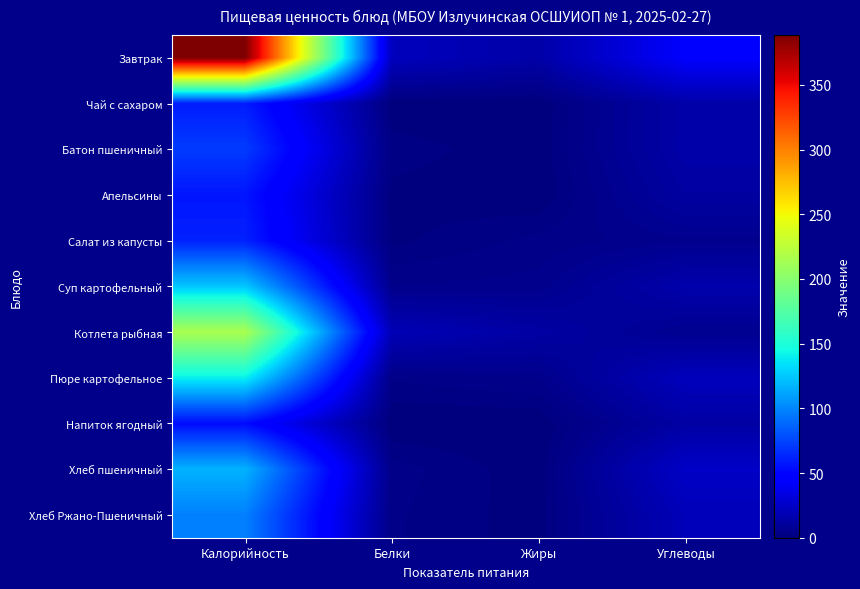

Count the number of categories in the chart.

4